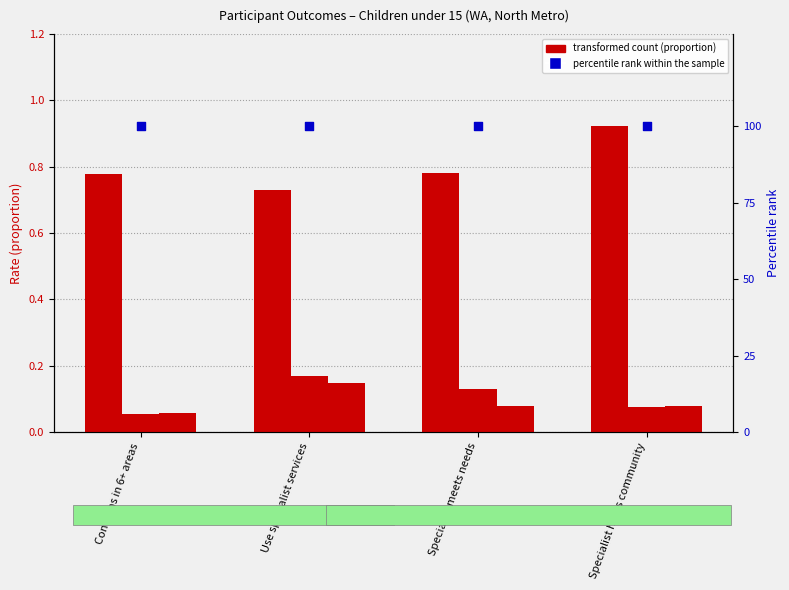

Which series has the widest spread of Y values?

Baseline C1-C5